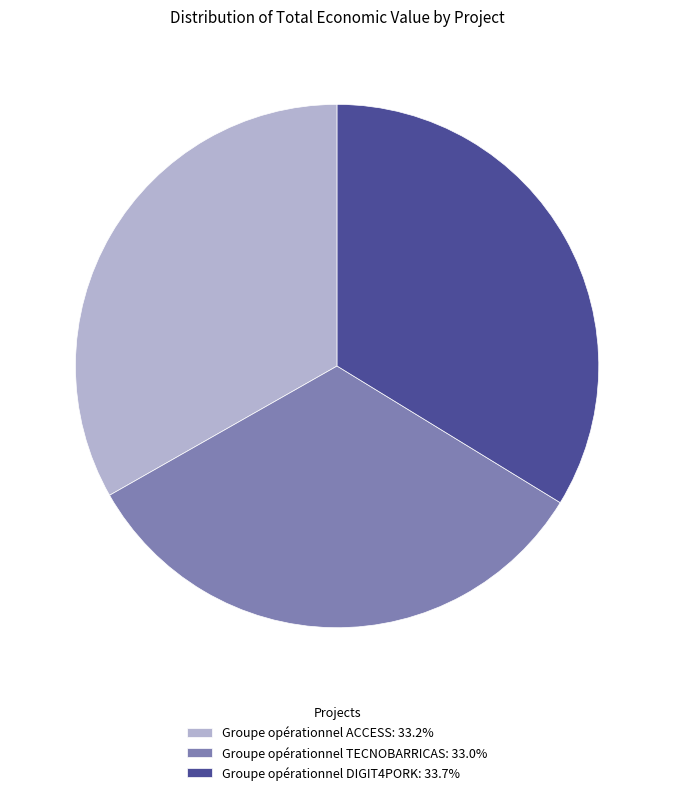

Is the sum of Groupe opérationnel ACCESS: 33.2% and Groupe opérationnel TECNOBARRICAS: 33.0% greater than half?

Yes